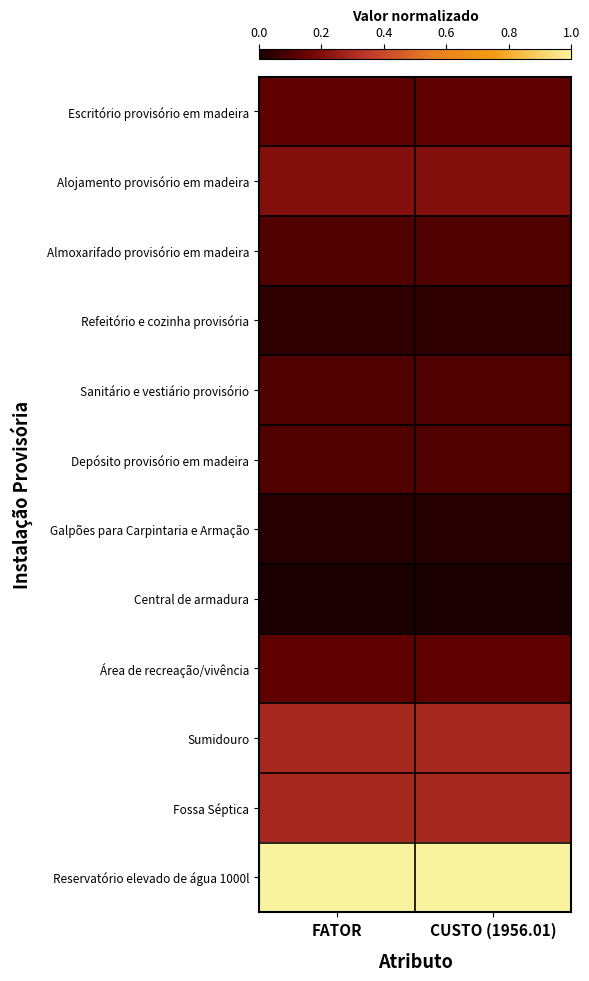

Between FATOR and CUSTO (1956.01), which is larger?

CUSTO (1956.01)